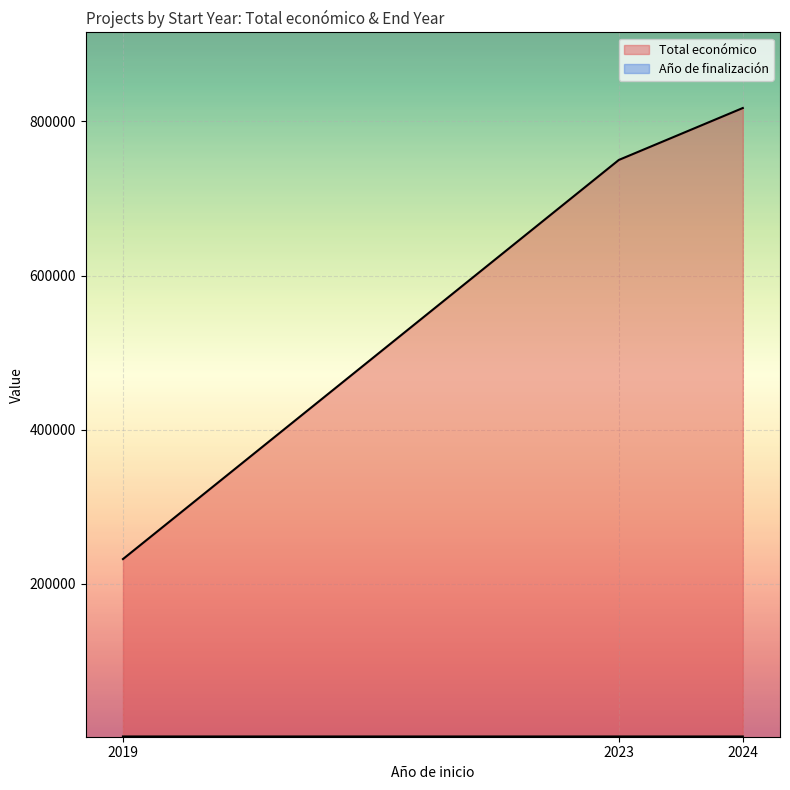

True or false: Total económico has a value of 173886 at 2024.

False